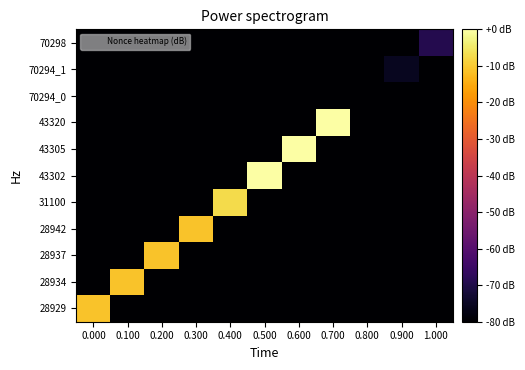

Count the number of categories in the chart.

11